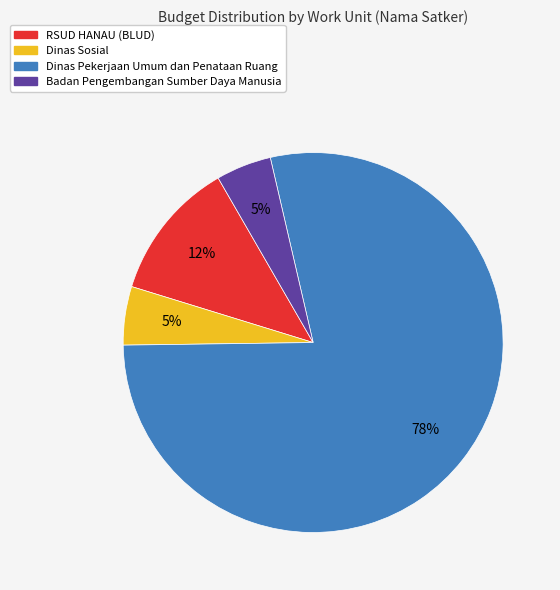

Do Badan Pengembangan Sumber Daya Manusia and Dinas Sosial together represent more than half of the pie?

No